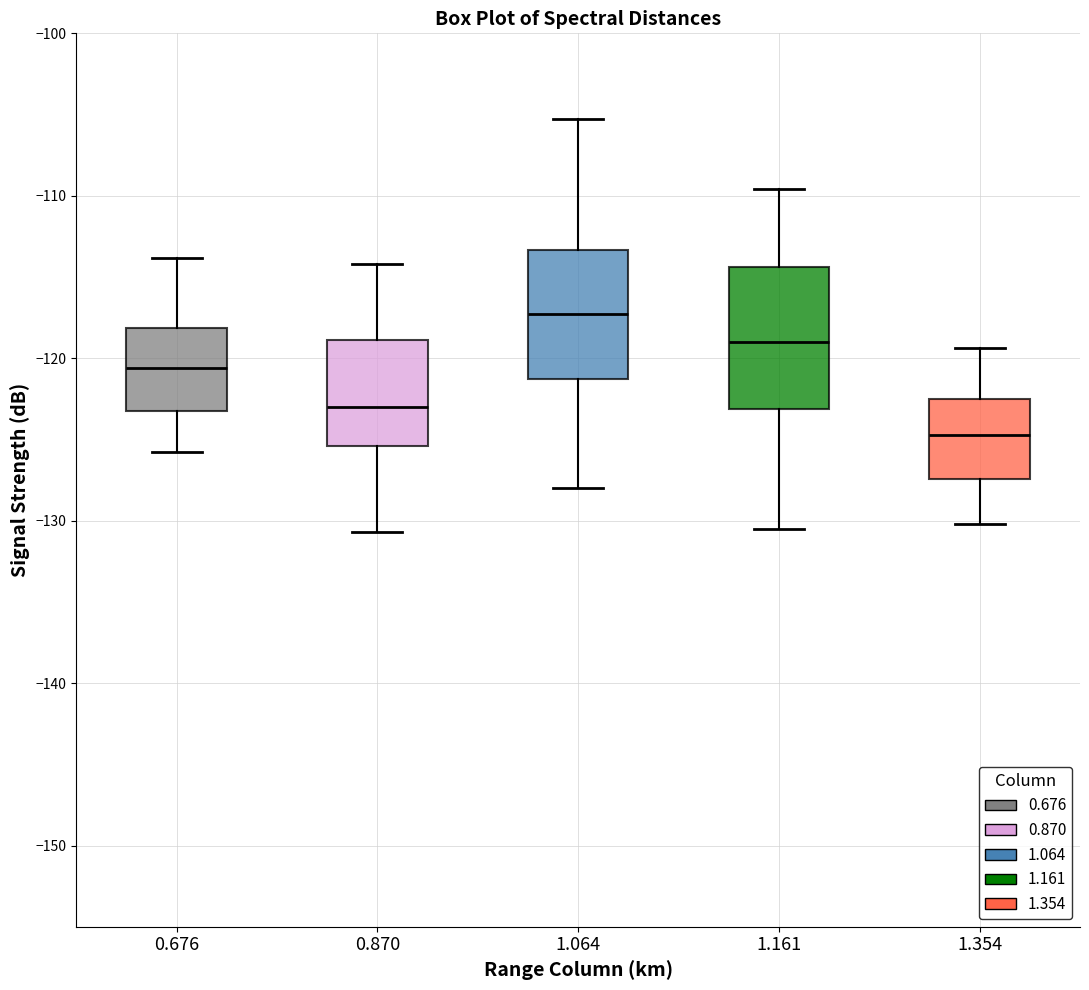

Reading left to right, read every box against the y-axis: the position of its median line, the range the box covers, and the ends of its whiskers. The values are not printed on the chart, so give them approximately, as read against the axis.

0.676: median -121, box -123 to -118, whiskers -126 to -114
0.870: median -123, box -125 to -119, whiskers -131 to -114
1.064: median -117, box -121 to -113, whiskers -128 to -105
1.161: median -119, box -123 to -114, whiskers -130 to -110
1.354: median -125, box -127 to -122, whiskers -130 to -119